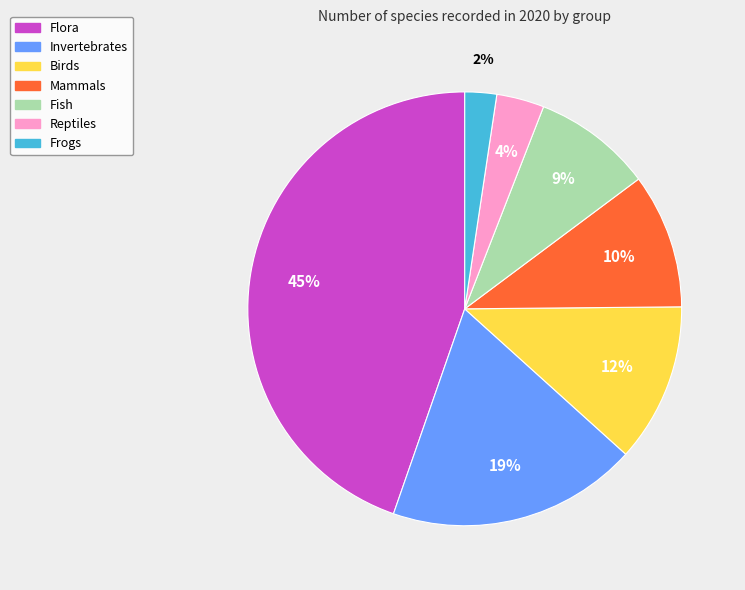

To the nearest percent, what is the average slice percentage?

14%